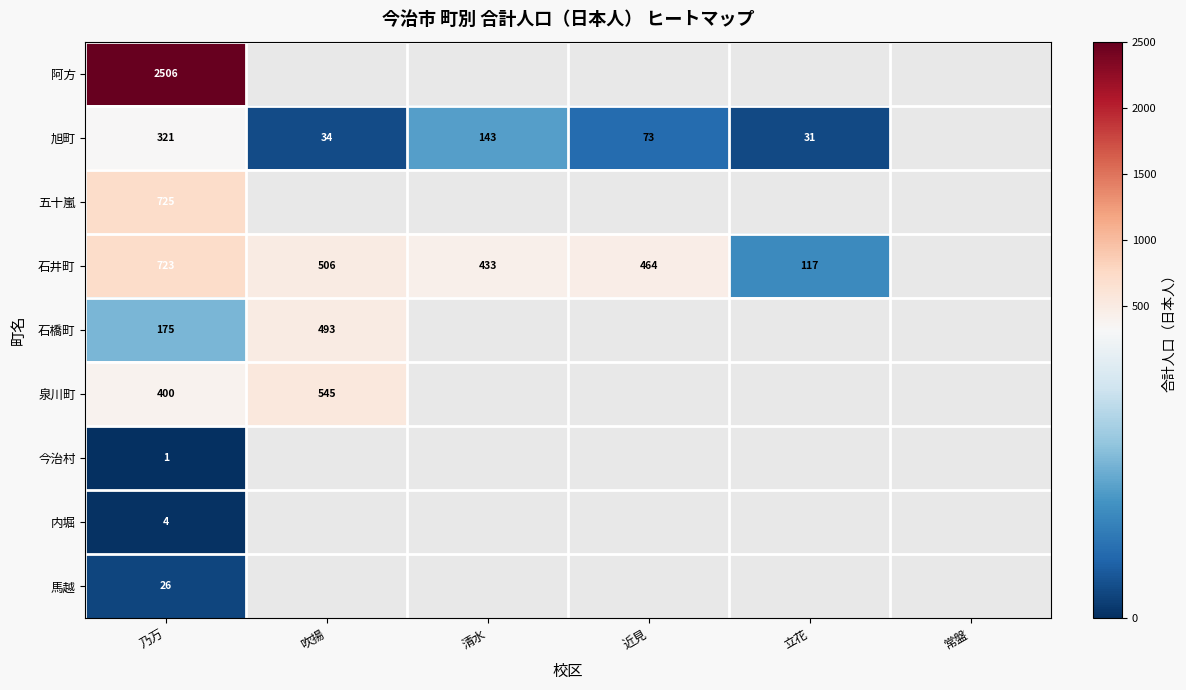

Is it true that 石井町 equals 159 at 近見?

False